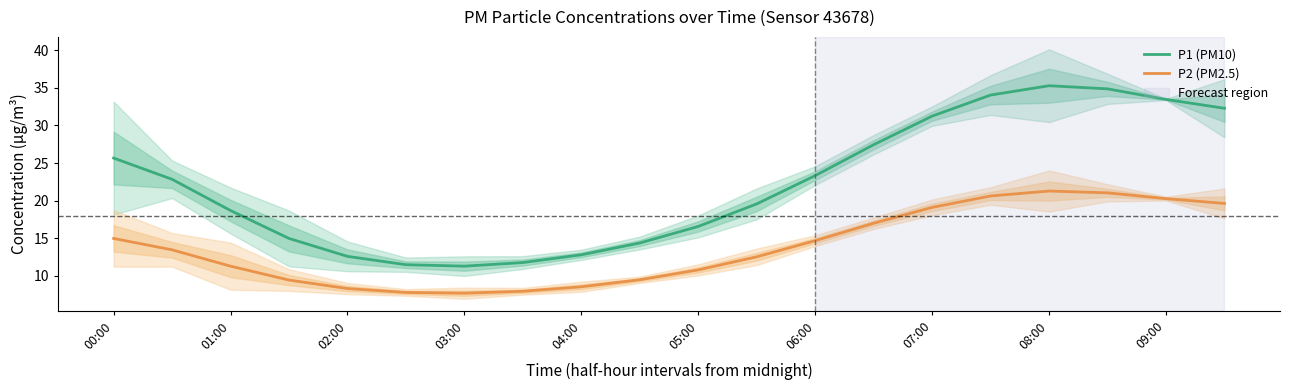

True or false: P2 (PM2.5) has more than 1 points higher than both neighbors.

False